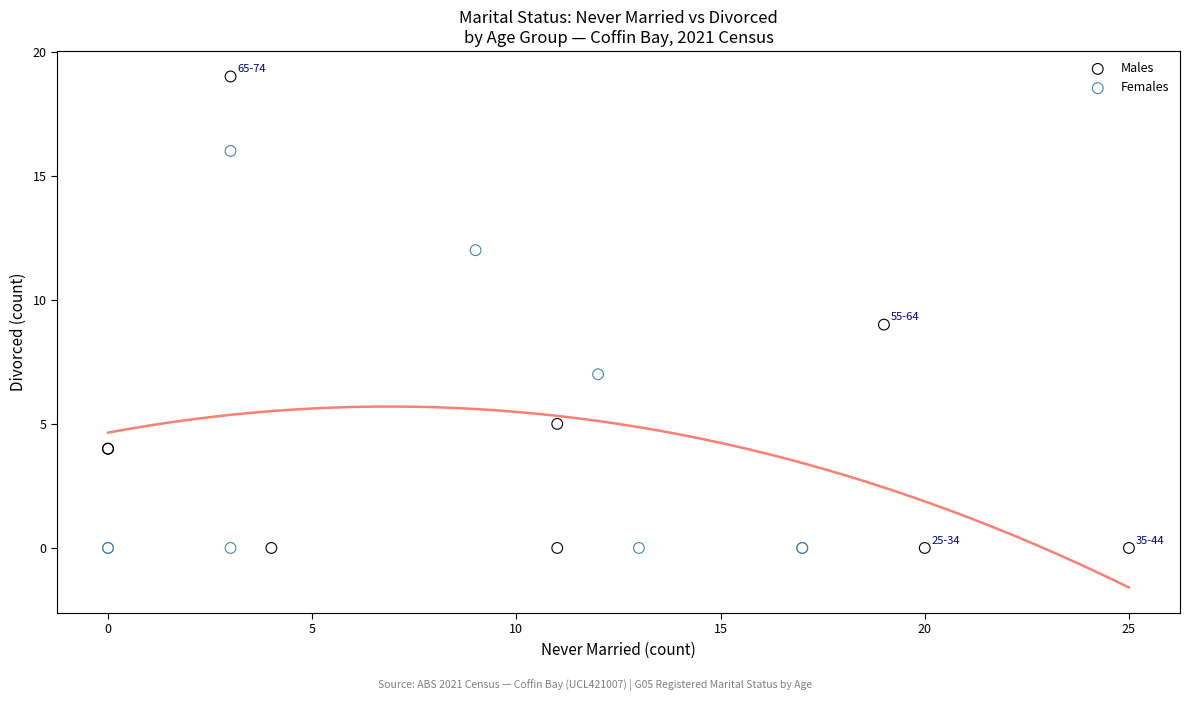

Which series contains the highest Y value?

Males